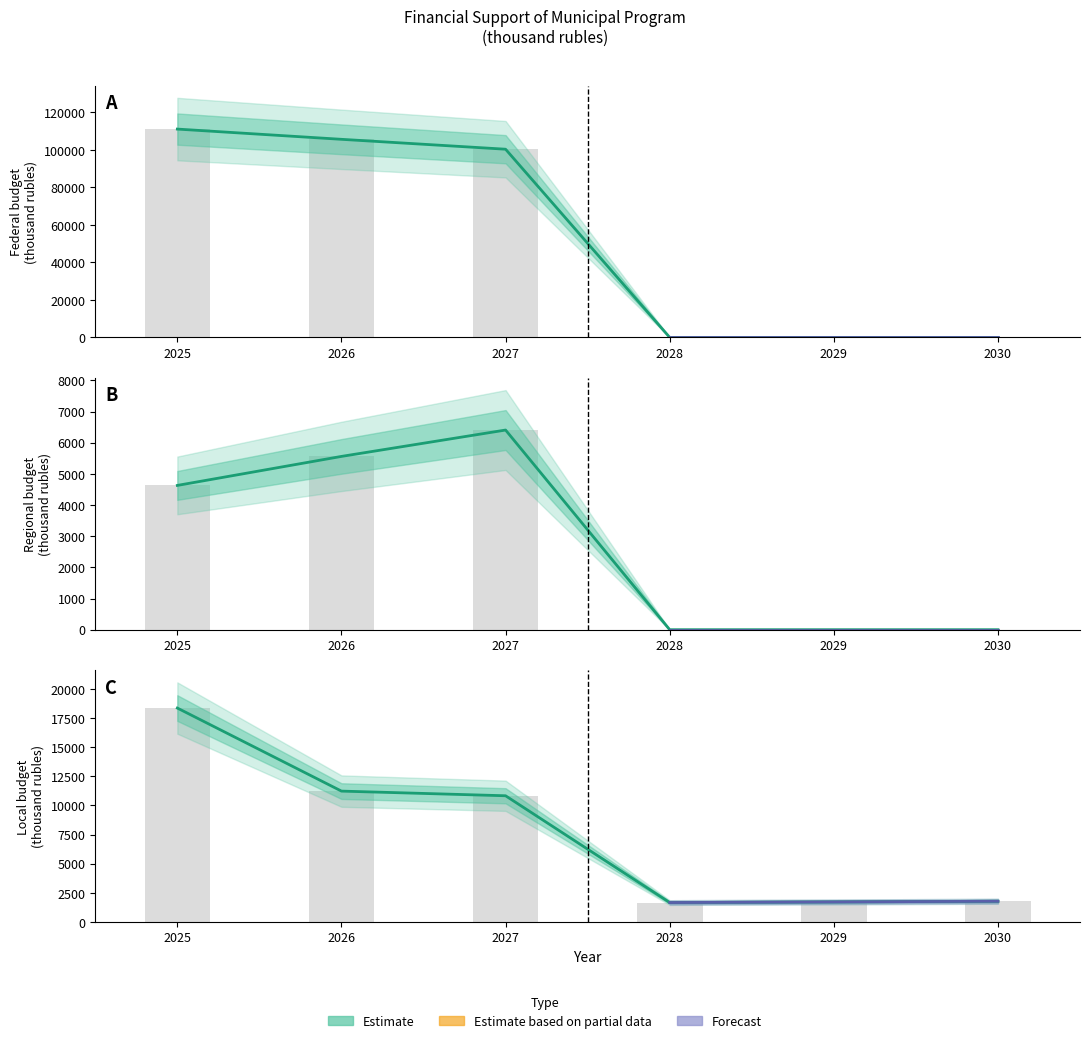

What is the maximum value shown in the chart?

111104.0